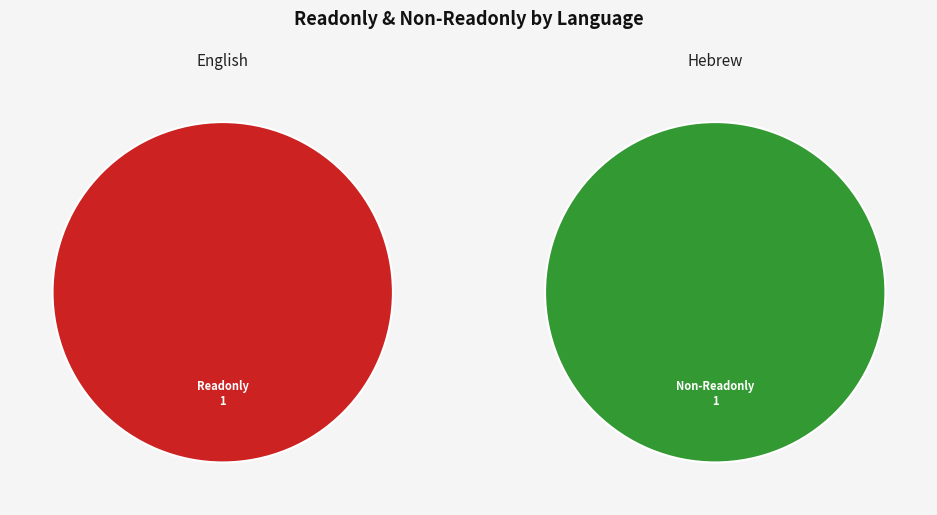

Which category has the biggest portion of the pie?

English